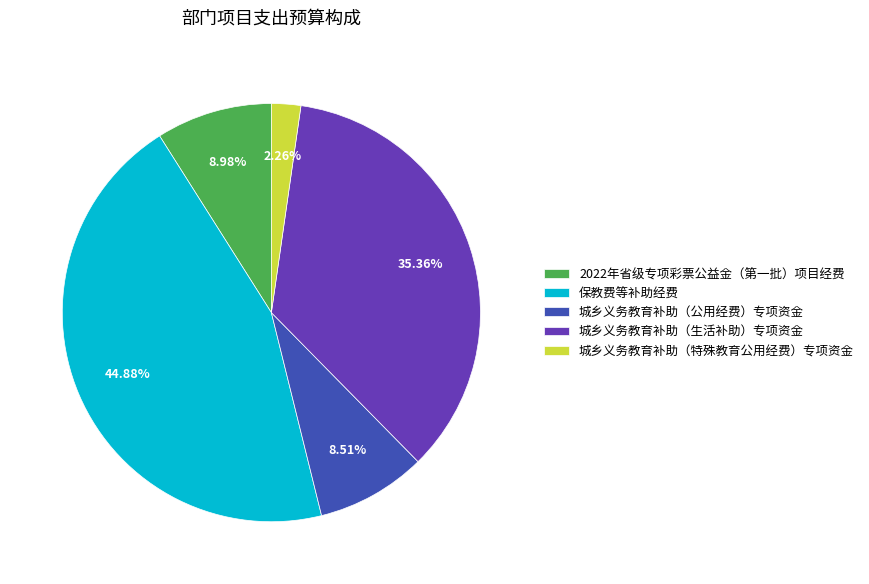

What percentage is the 城乡义务教育补助（公用经费）专项资金 slice, to the nearest percent?

9%